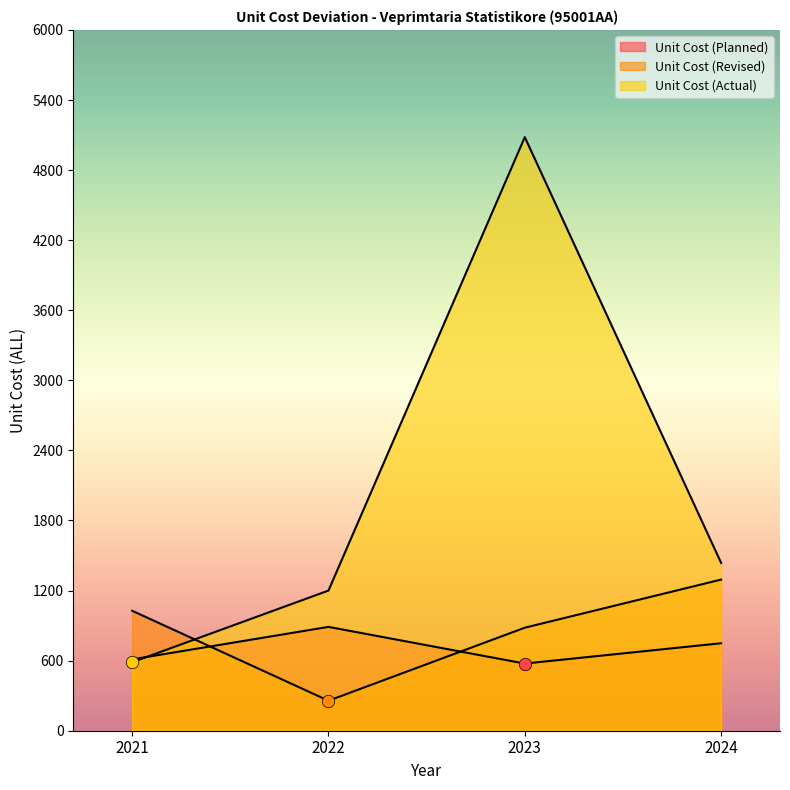

Which series has the largest total across all categories?

Unit Cost (Actual)